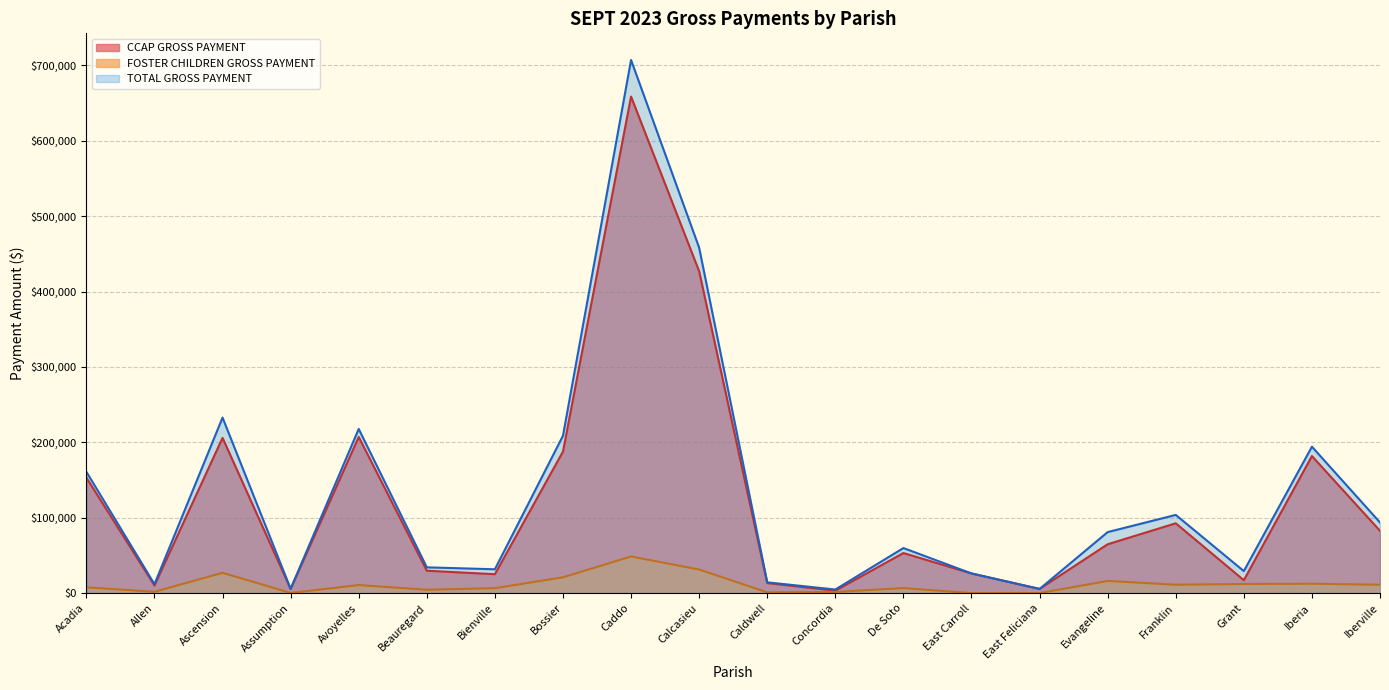

True or false: CCAP GROSS PAYMENT has more than 0 points higher than both neighbors.

True